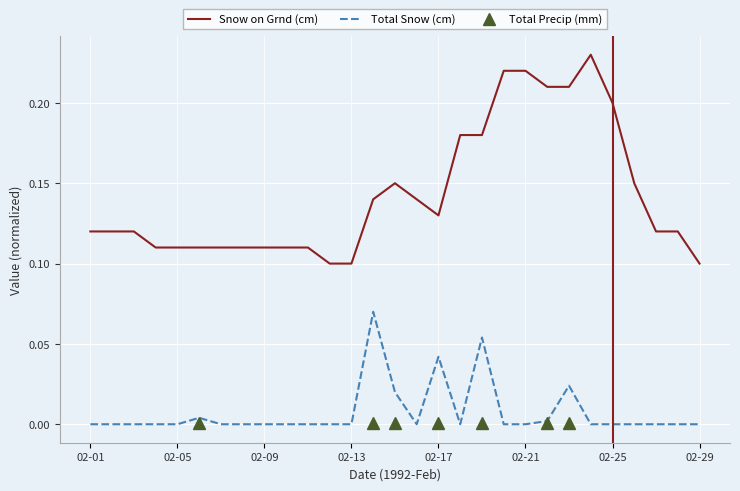

What is the greatest value displayed?

0.2